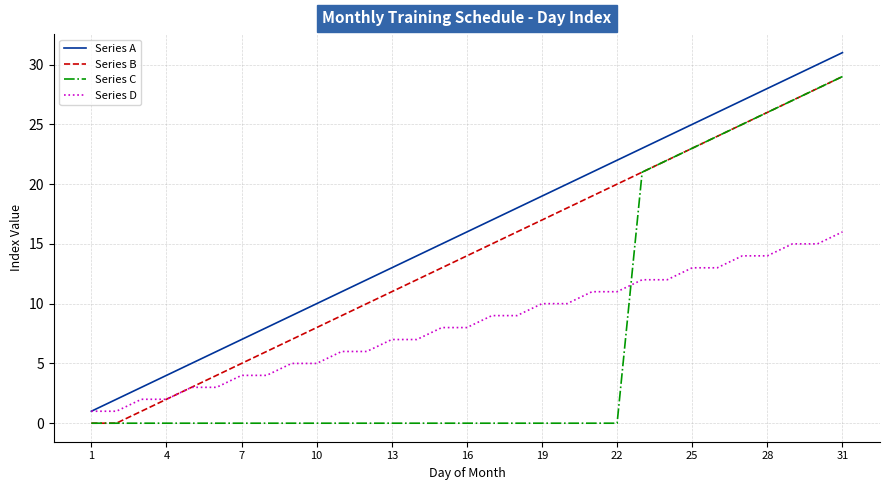

What are all the series names shown in the legend?

Series A, Series B, Series C, Series D